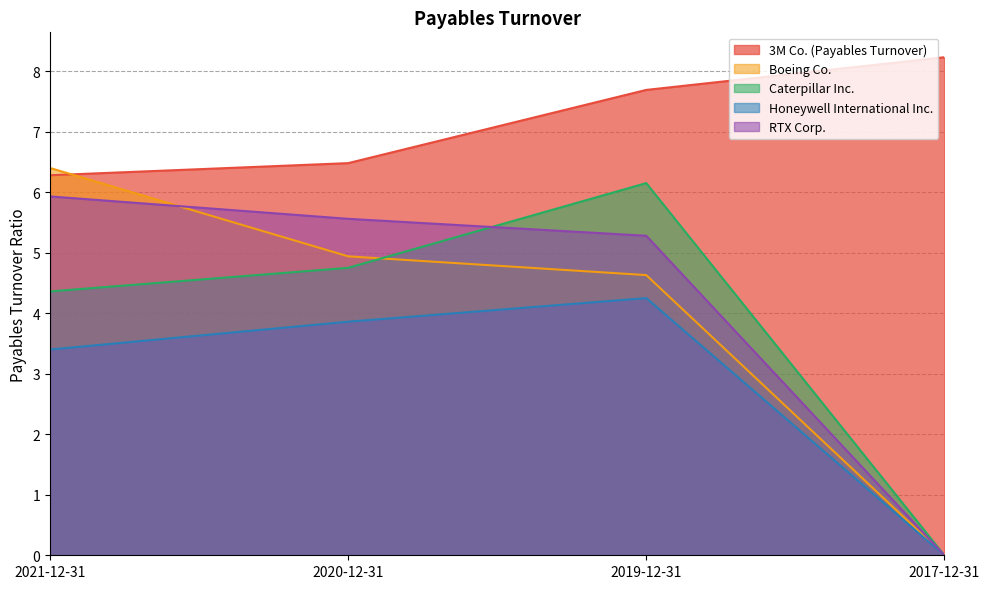

What is the sum of the Honeywell International Inc. values at 2020-12-31 and 2019-12-31?

8.1